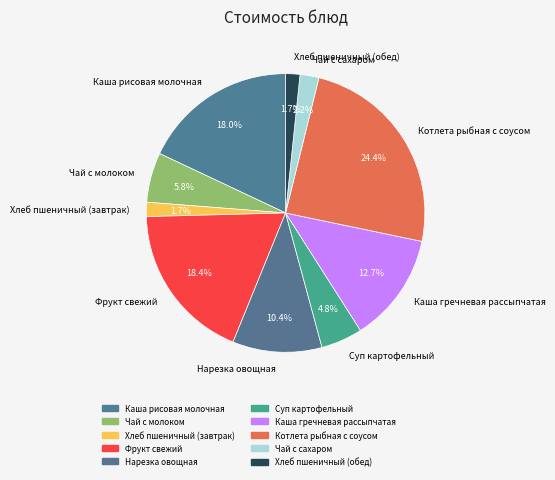

Does Каша рисовая молочная account for over 50% of the chart?

No